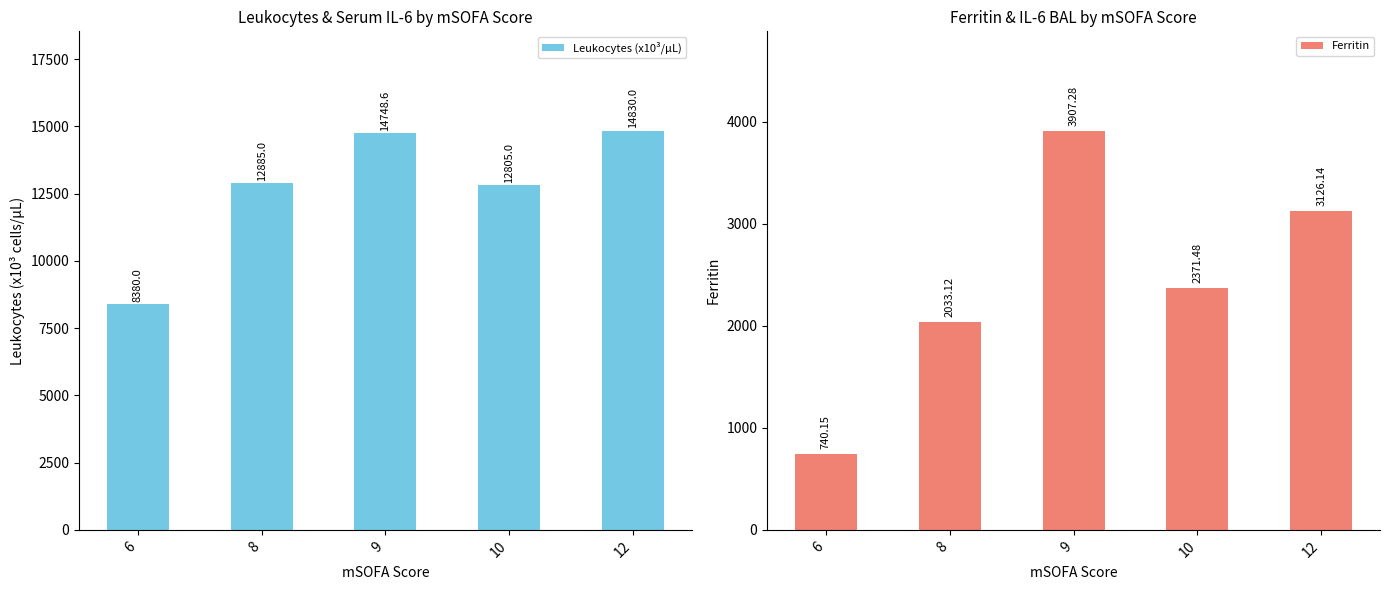

How many distinct data groups are displayed?

2